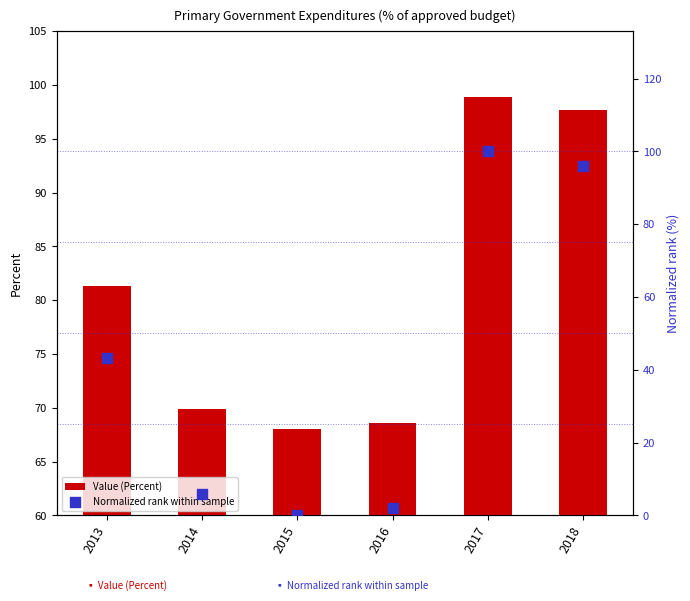

What is the total value across all series at 2014?

75.7